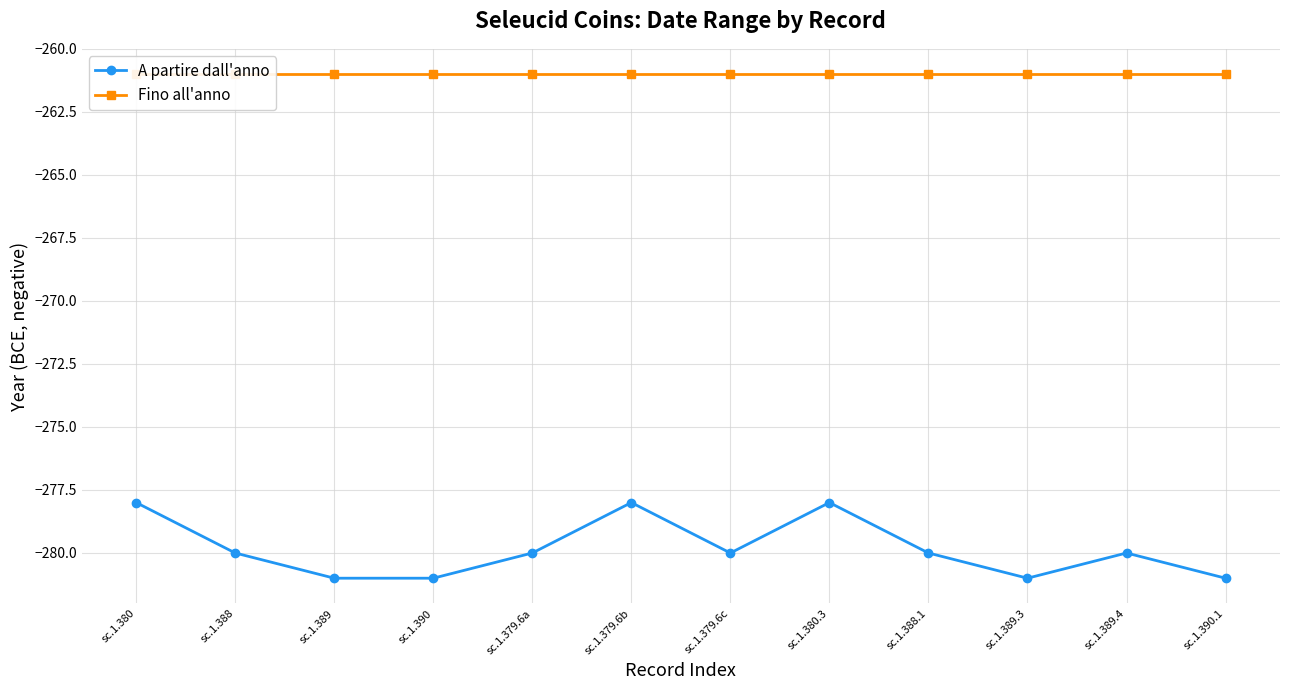

Does the chart display data point markers on the line(s)?

Yes